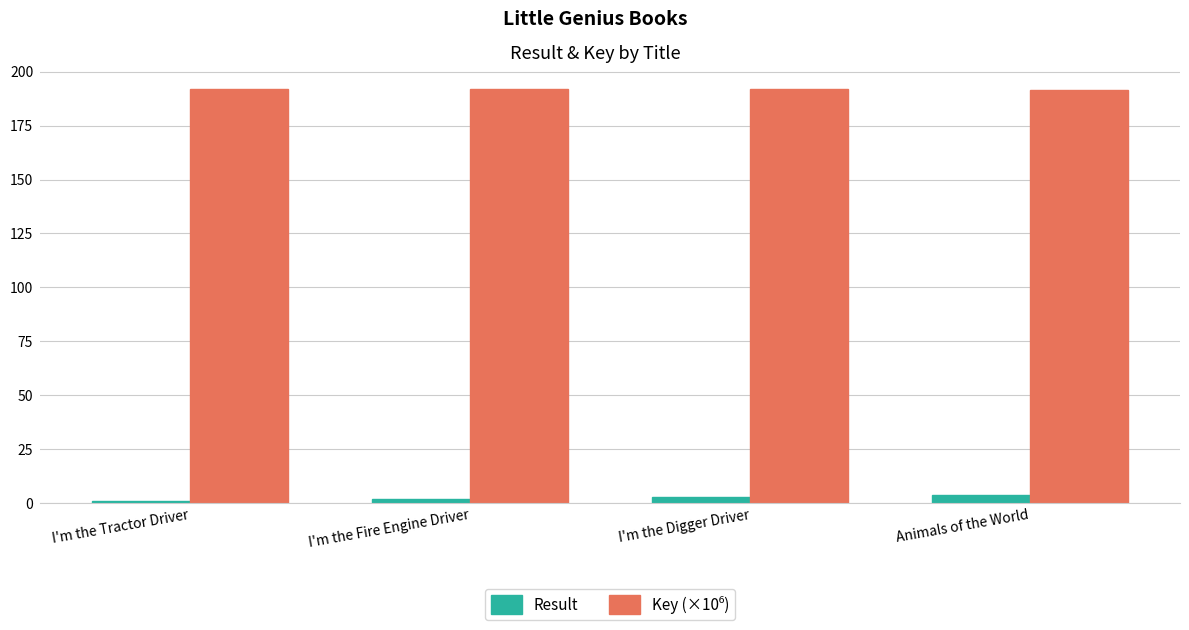

What is the sum of all Result values?

10.0